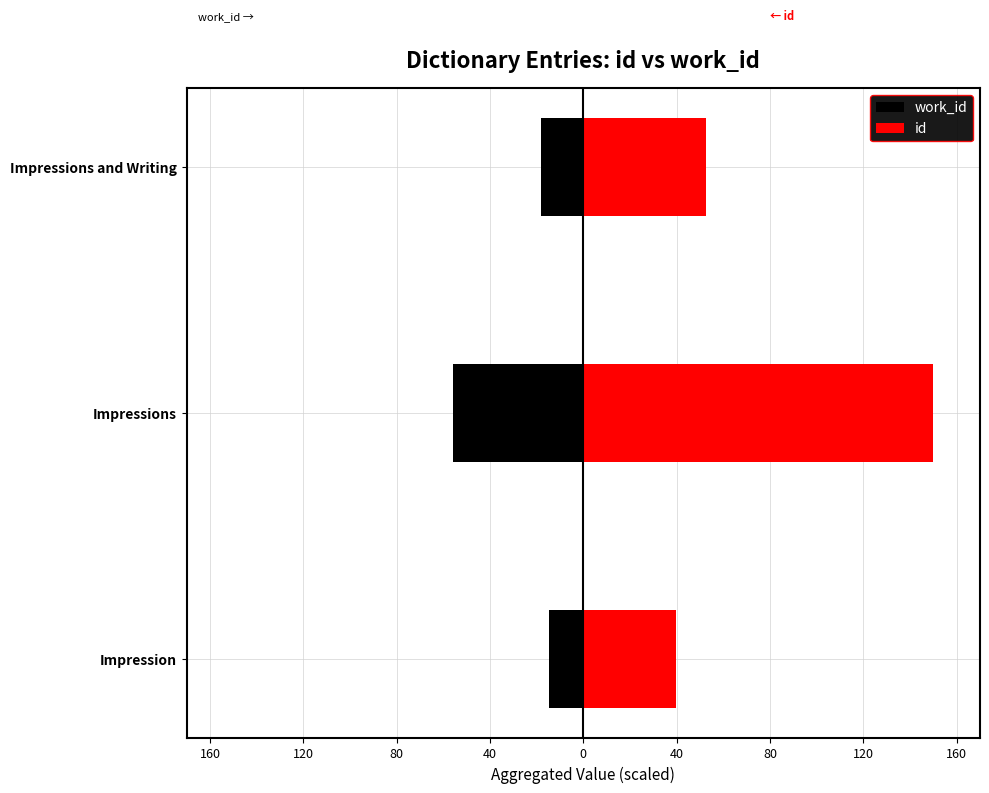

True or false: id has a value of 73.4 at Impressions and Writing.

False